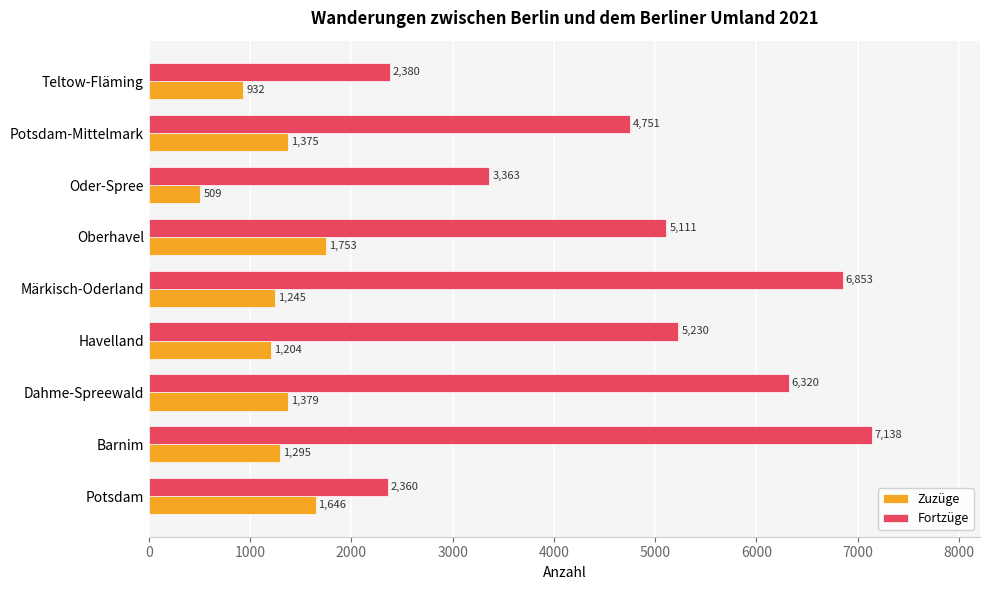

Is it true that Fortzüge equals 4751 at Potsdam-Mittelmark?

True